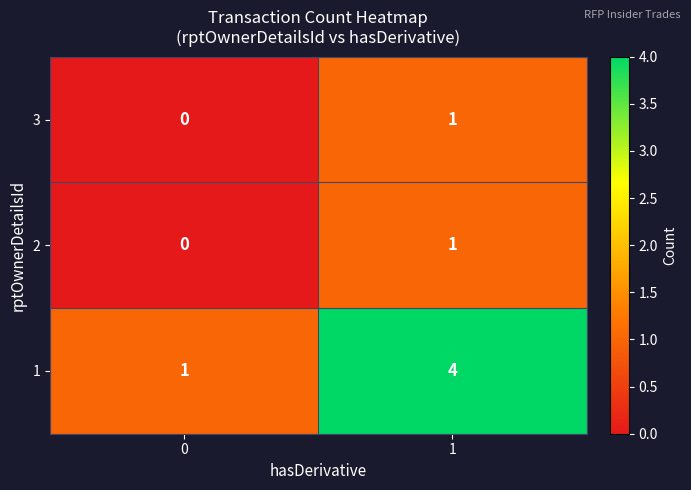

Reading left to right, what are all the values shown in this chart?

3: 0=0	1=1
2: 0=0	1=1
1: 0=1	1=4